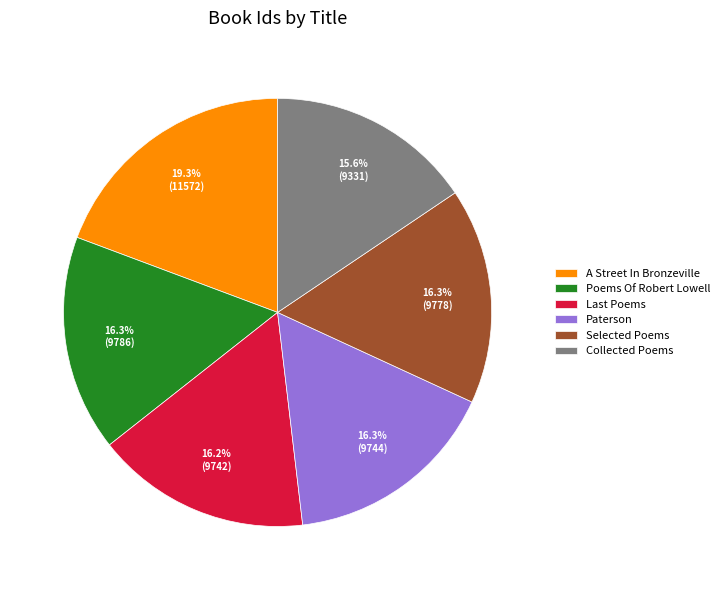

True or false: Paterson accounts for 16% of the total.

True